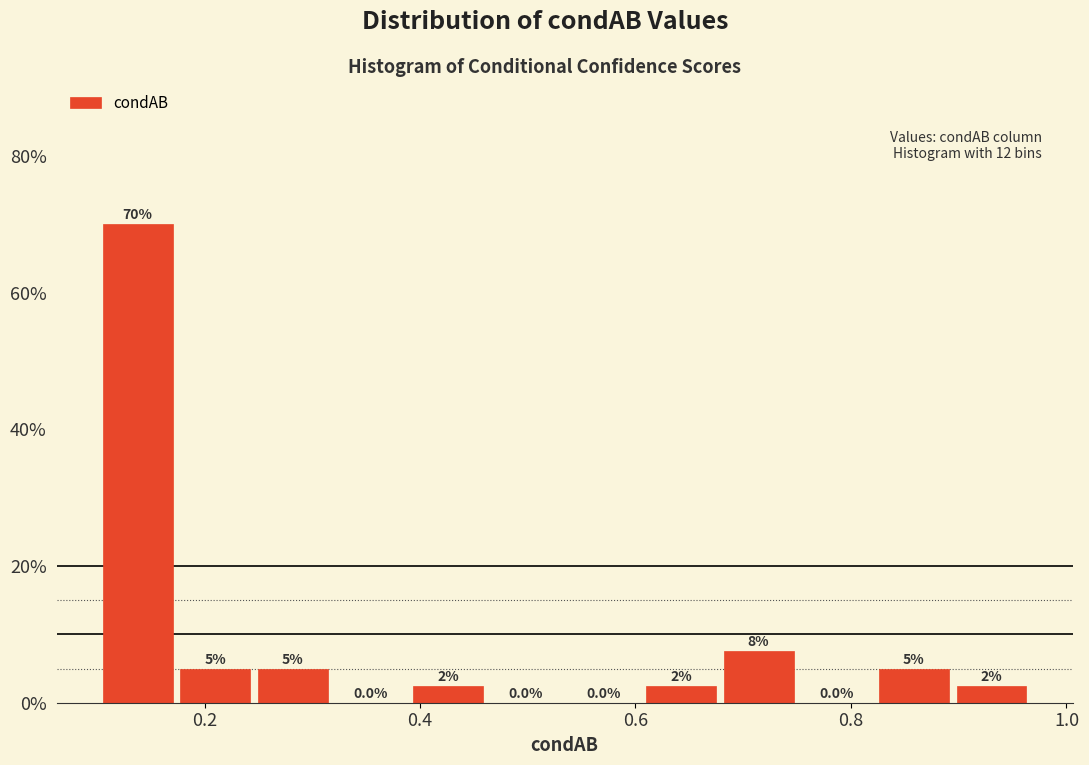

Around what value on the x-axis is the tallest bar? Give the approximate position of its centre, as read against the axis.

0.14